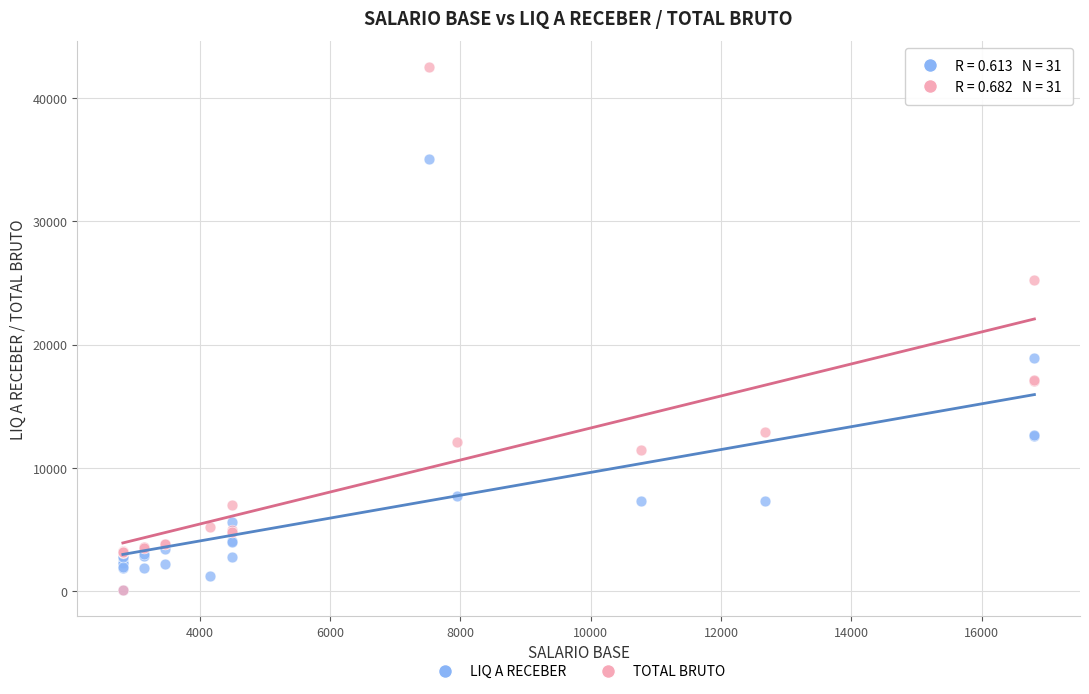

In the TOTAL BRUTO series, what Y value is closest to 21317?

25286.9